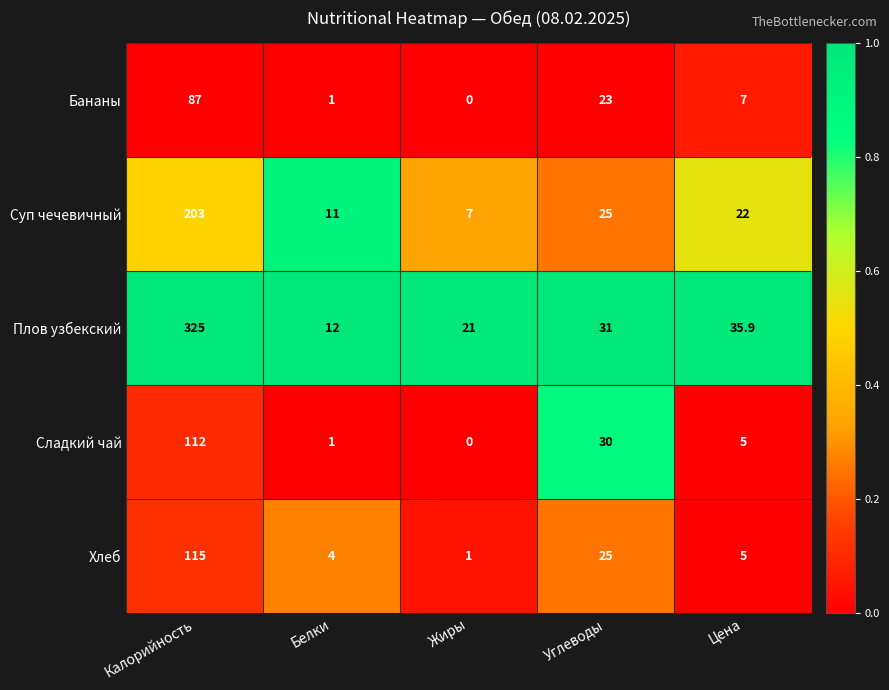

Reading left to right, transcribe all the data shown in this chart.

Бананы: 87.0	1.0	0.0	23.0	7.0
Суп чечевичный: 203.0	11.0	7.0	25.0	22.0
Плов узбекский: 325.0	12.0	21.0	31.0	35.9
Сладкий чай: 112.0	1.0	0.0	30.0	5.0
Хлеб: 115.0	4.0	1.0	25.0	5.0